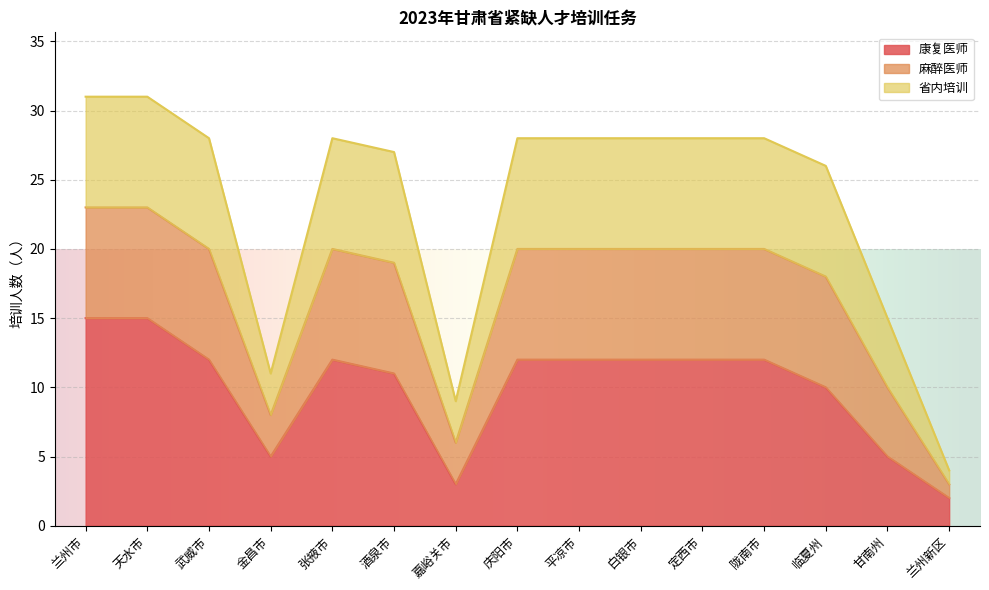

Where is 康复医师 nearest to the value 8?

临夏州